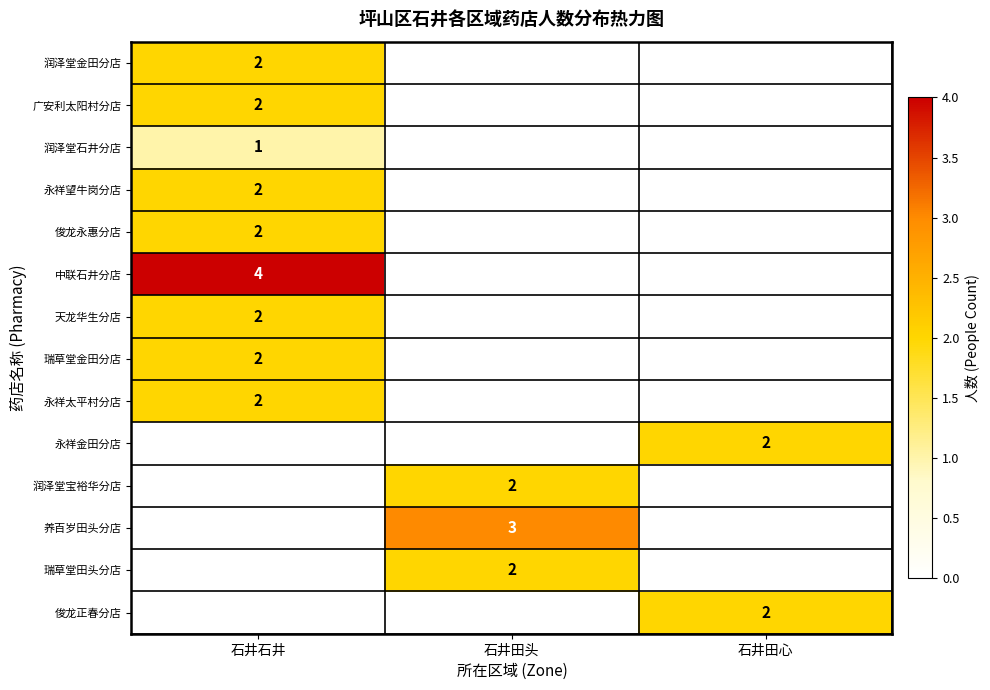

True or false: 养百岁田头分店 has a value of 5 at 石井田头.

False